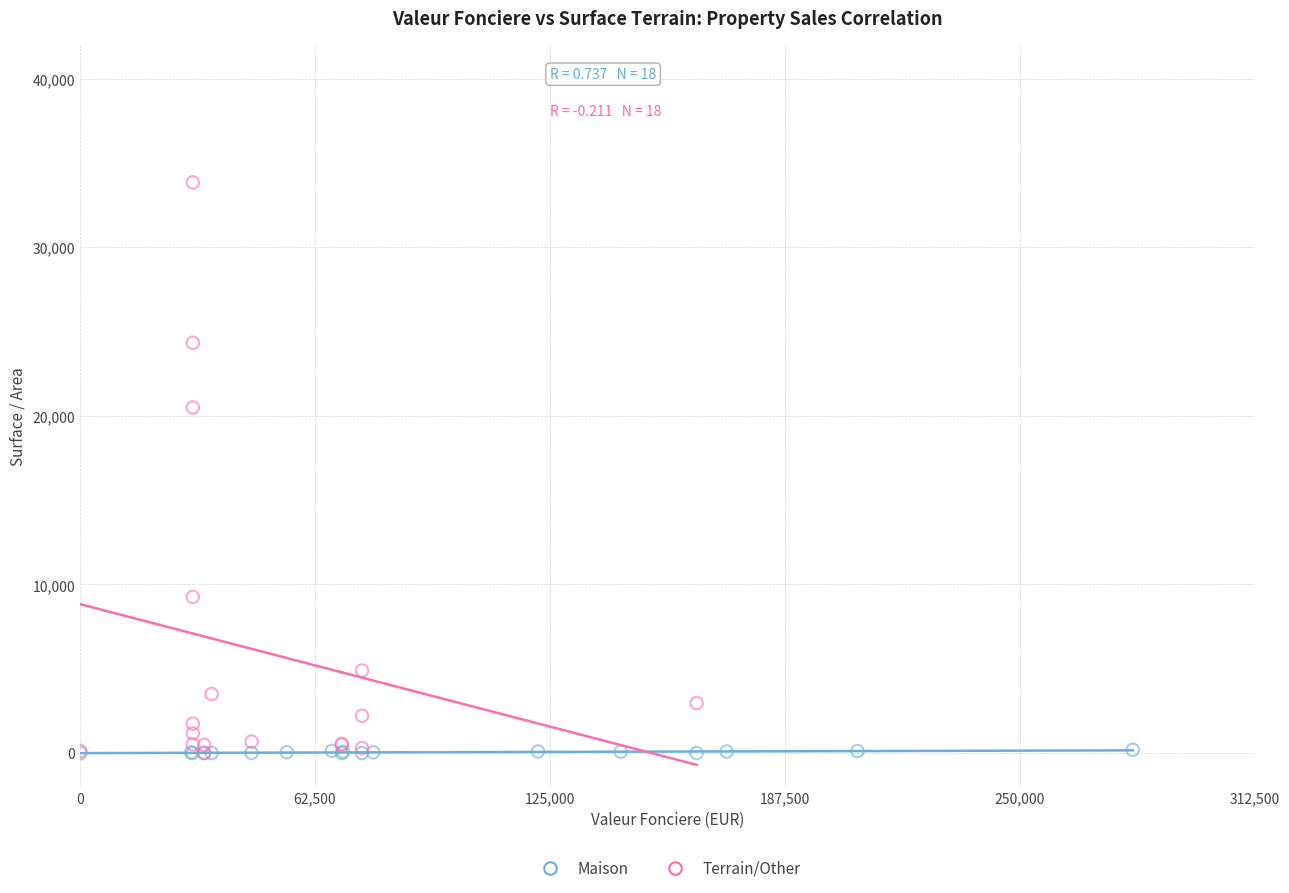

What are all the series names shown in the legend?

Maison, Terrain/Other